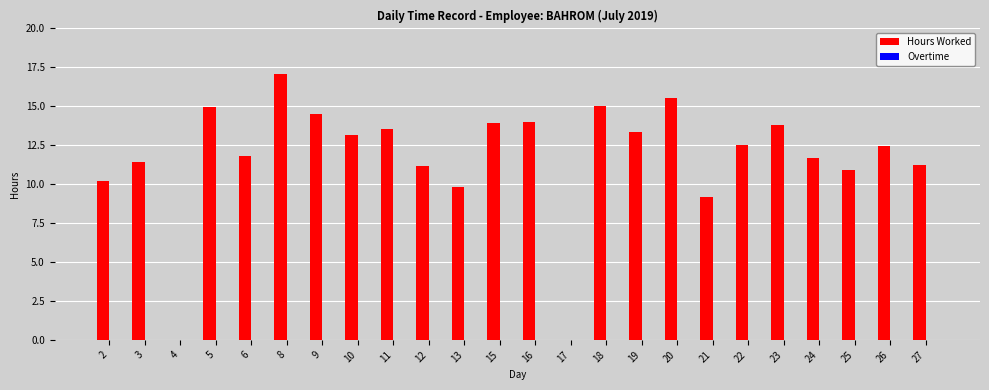

What is the change in value from 16 to 21?

-4.8